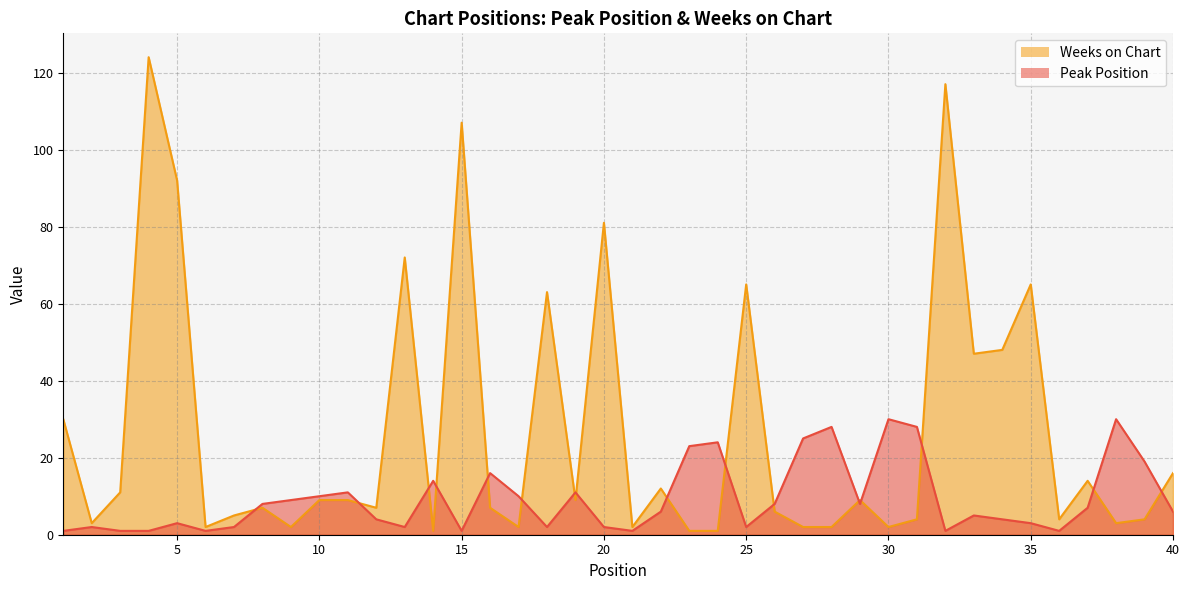

Which category has the lowest value in the Peak Position series?

1